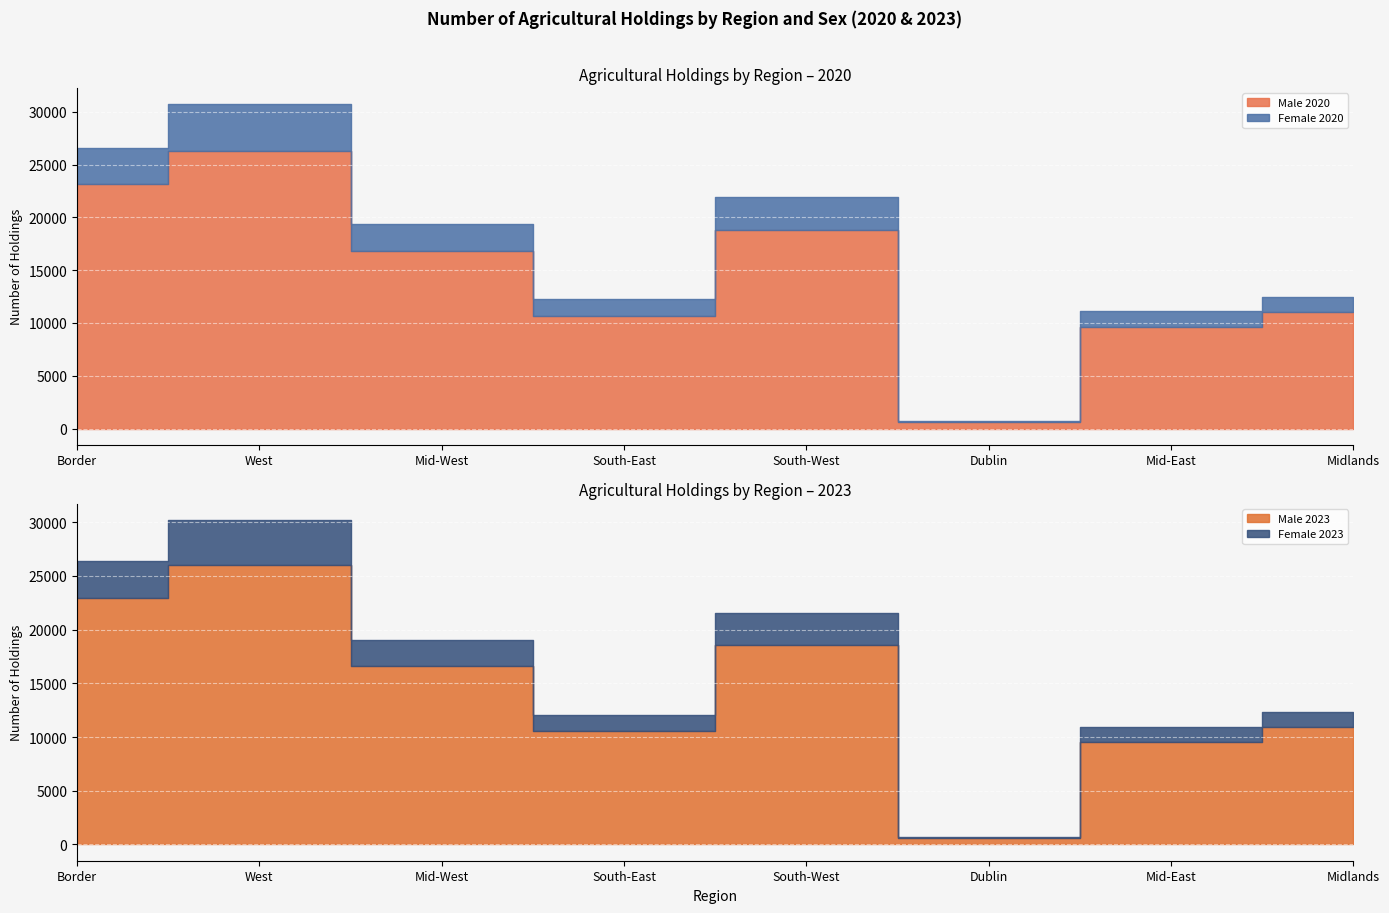

Where does the Female_2023 series first go above 2429?

Border